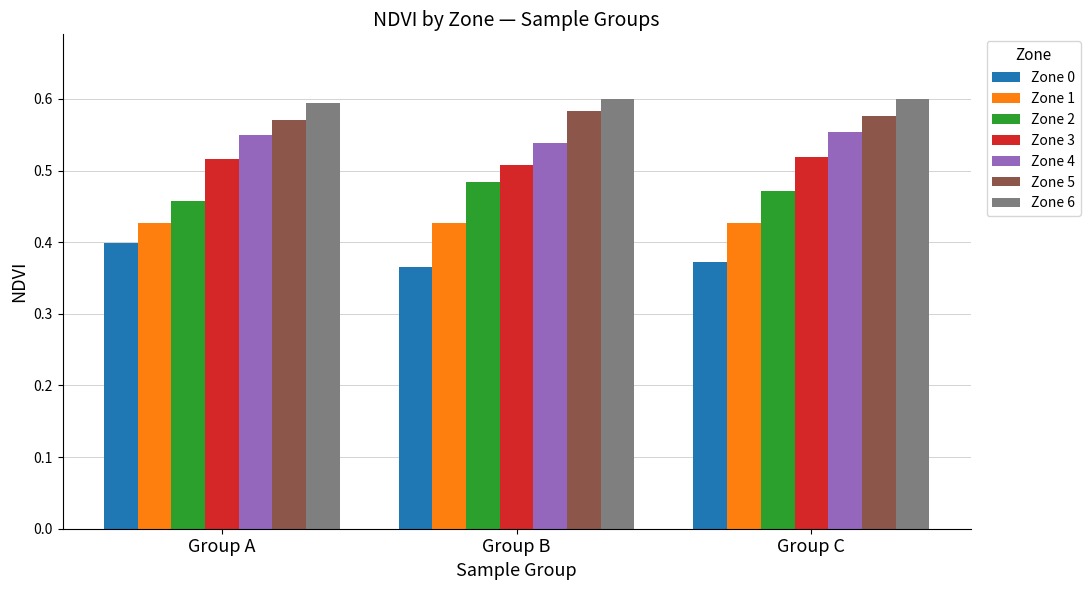

True or false: Zone 5 has a value of 0.8 at Group C.

False